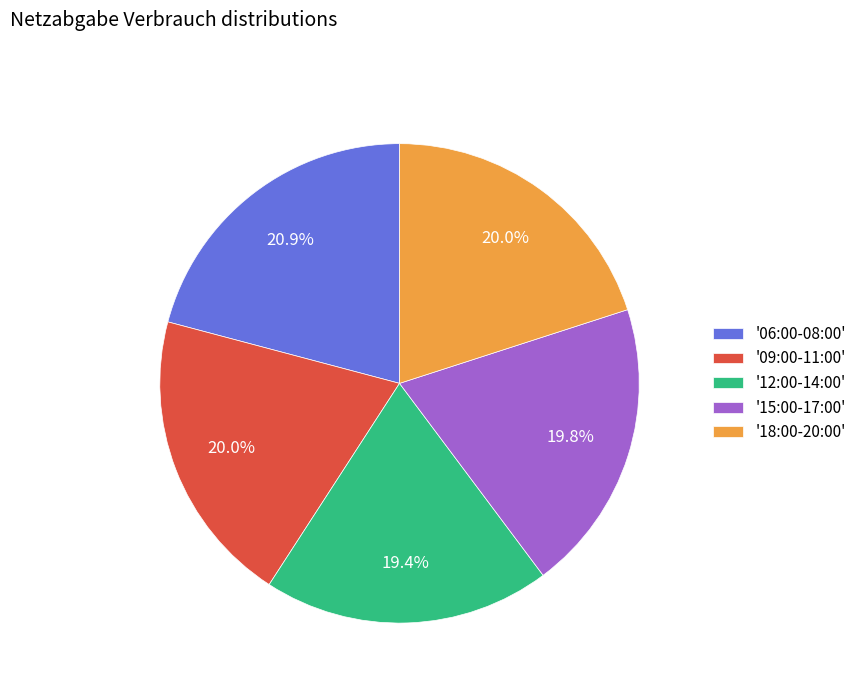

Which category has the biggest portion of the pie?

'06:00-08:00'